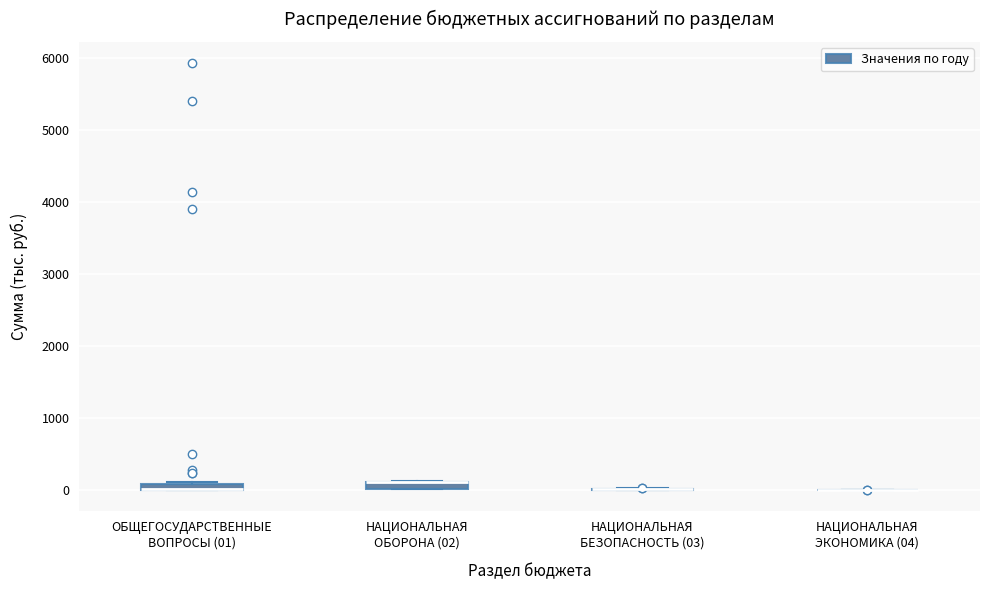

Where is the lower edge of the box for ОБЩЕГОСУДАРСТВЕННЫЕ ВОПРОСЫ (01) on the y-axis? The values are not printed on the chart, so give them approximately, as read against the axis.

0